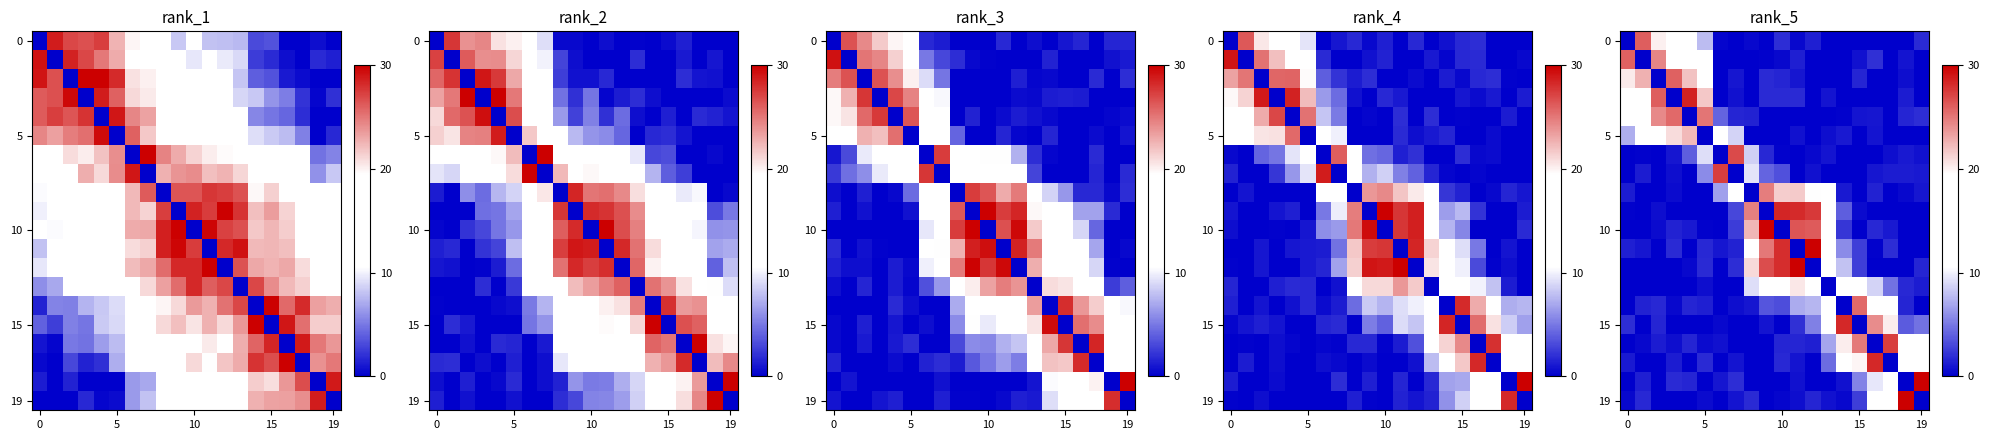

At how many categories does at least one series exceed 2?

20